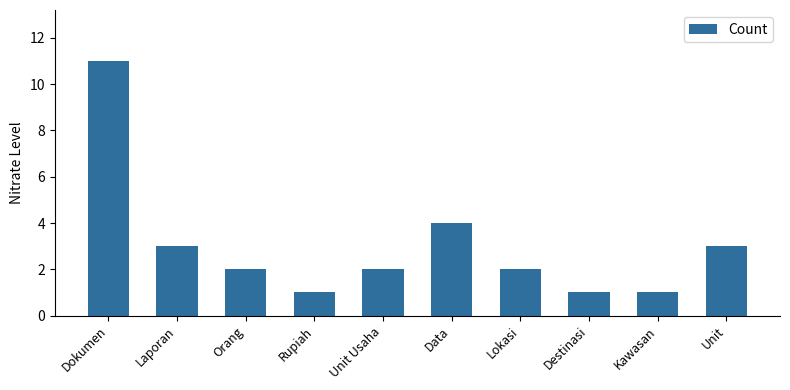

At which label does the data first exceed 2?

Dokumen